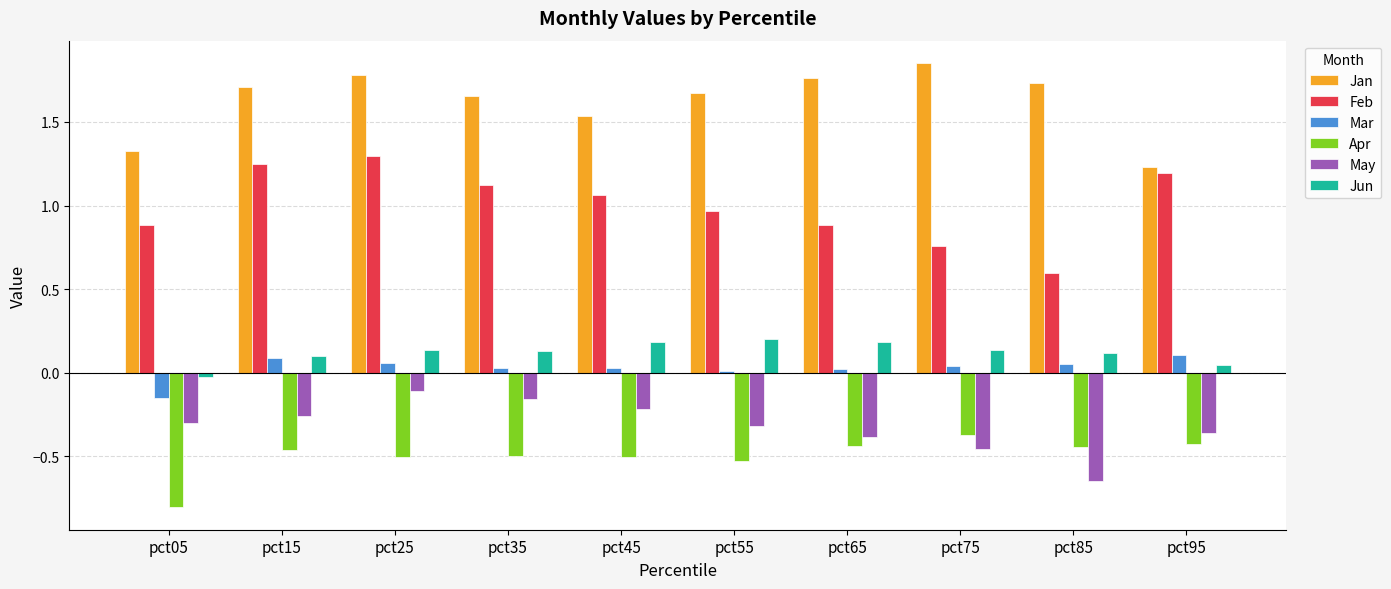

Is the value of May at pct85 greater than the value of Mar at pct75?

No